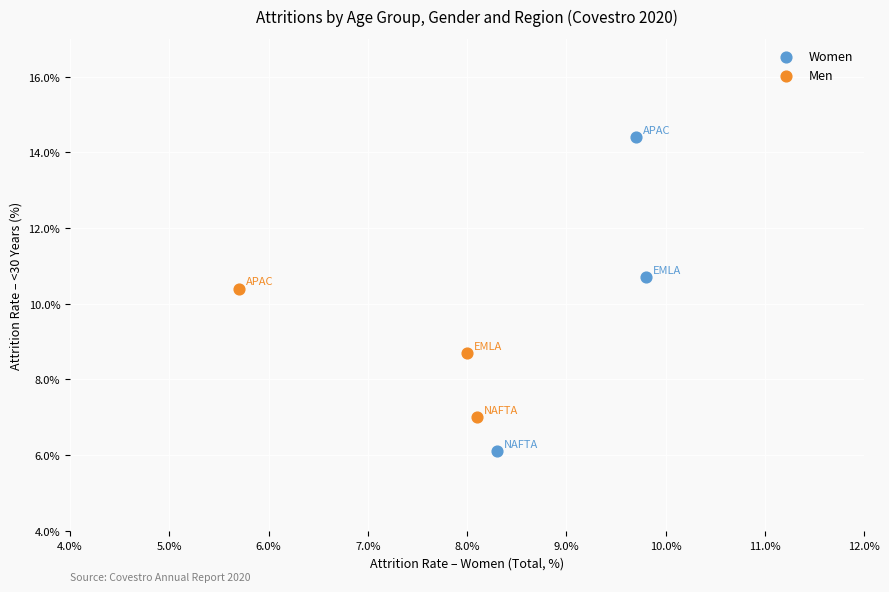

Which series has the largest Y range (max minus min)?

Women